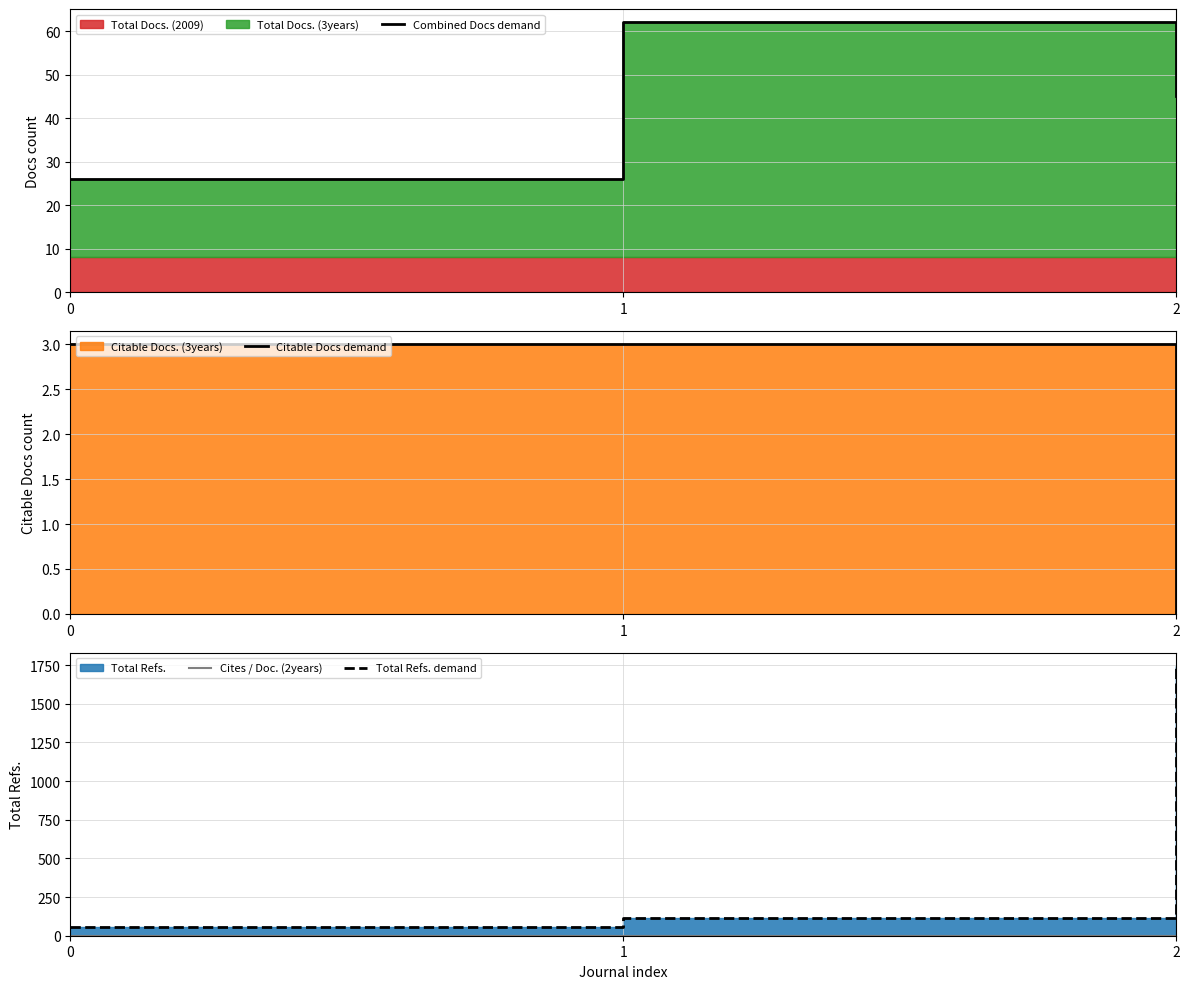

Is it true that Citable Docs demand equals 5 at 1?

False